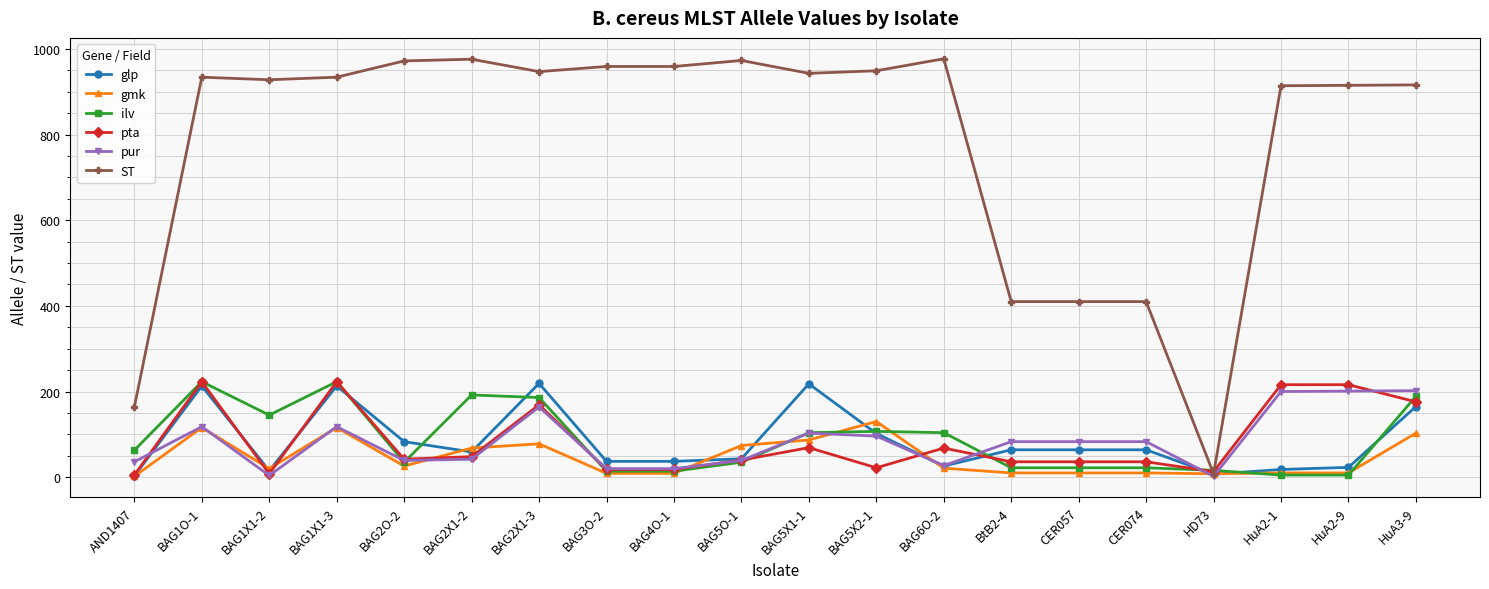

Which series has the largest total across all categories?

ST